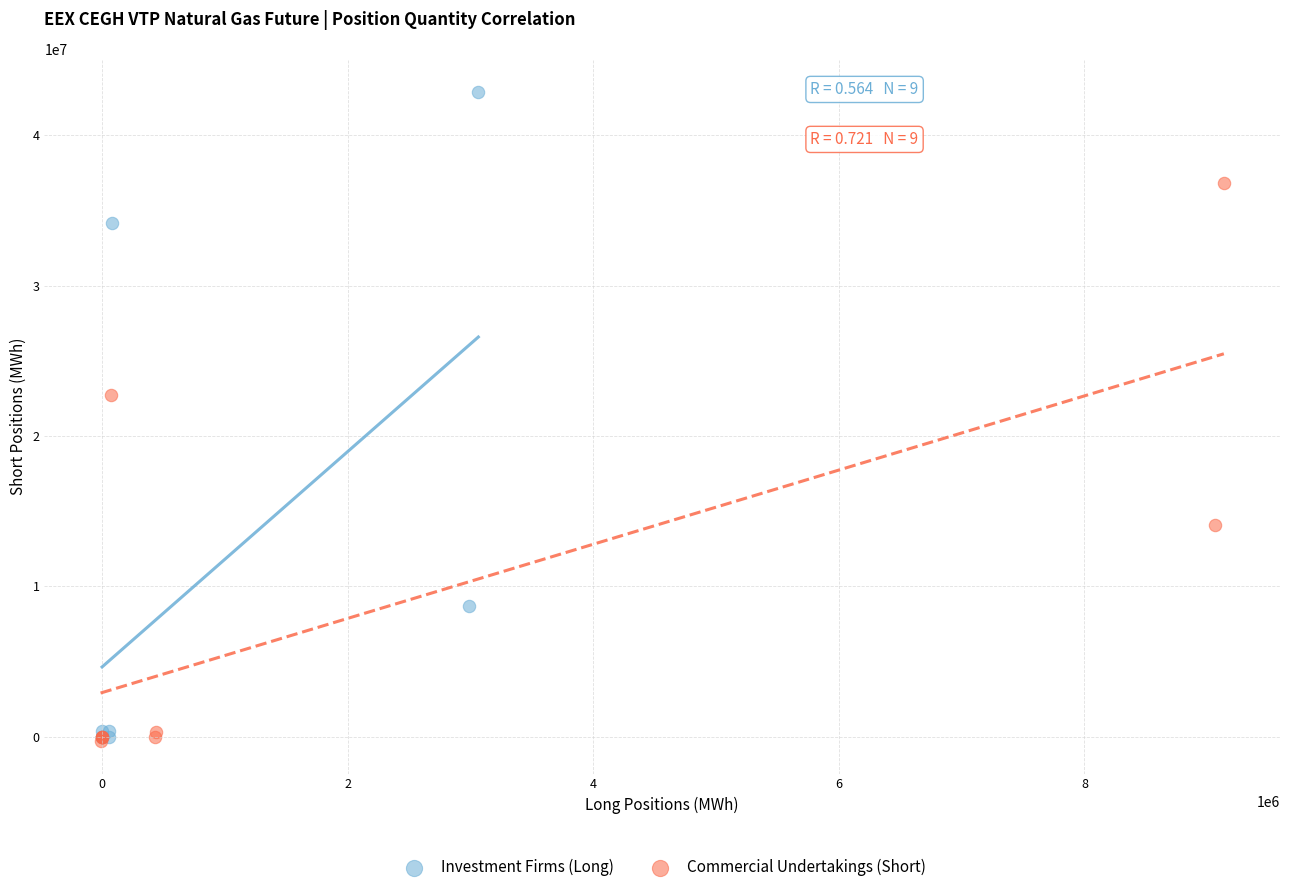

Which series reaches the maximum Y coordinate?

Investment Firms (Long)